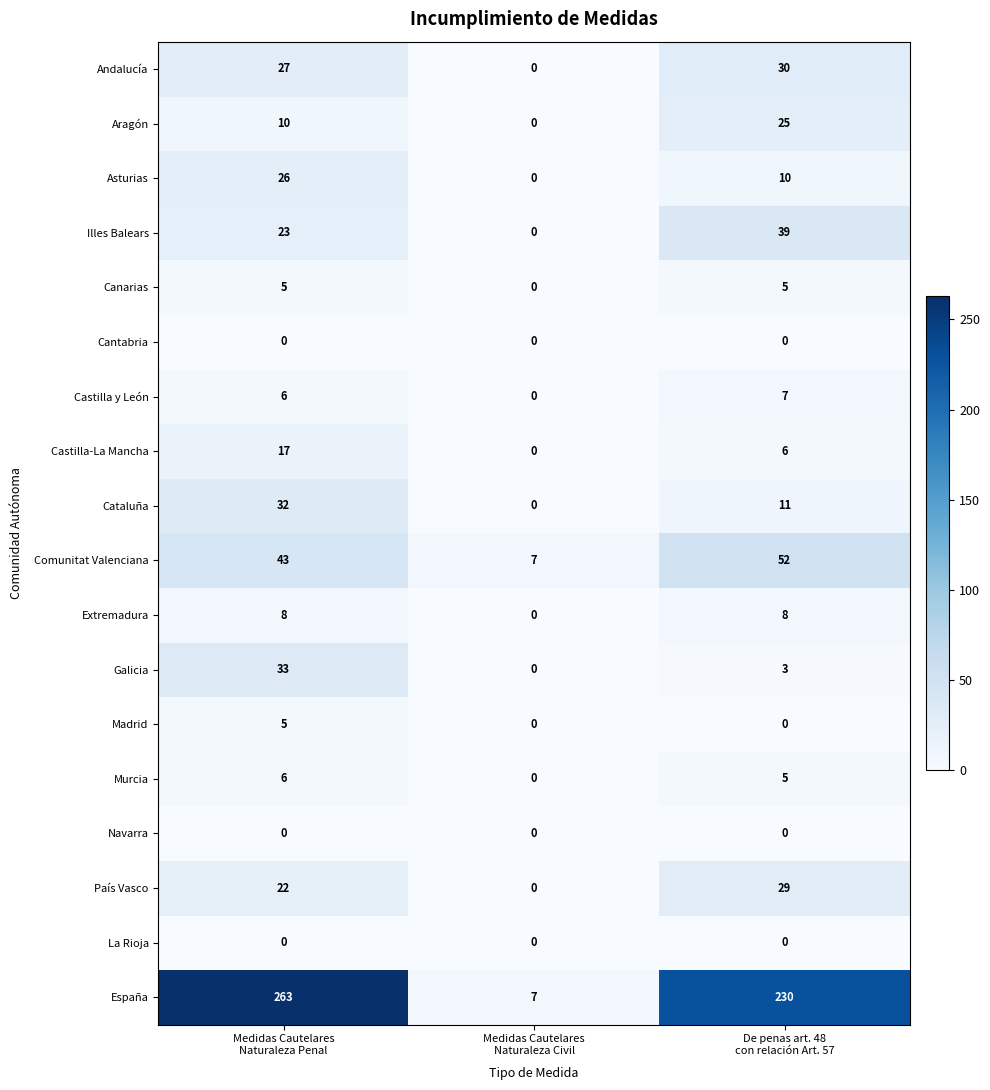

Which series has the largest total across all categories?

España